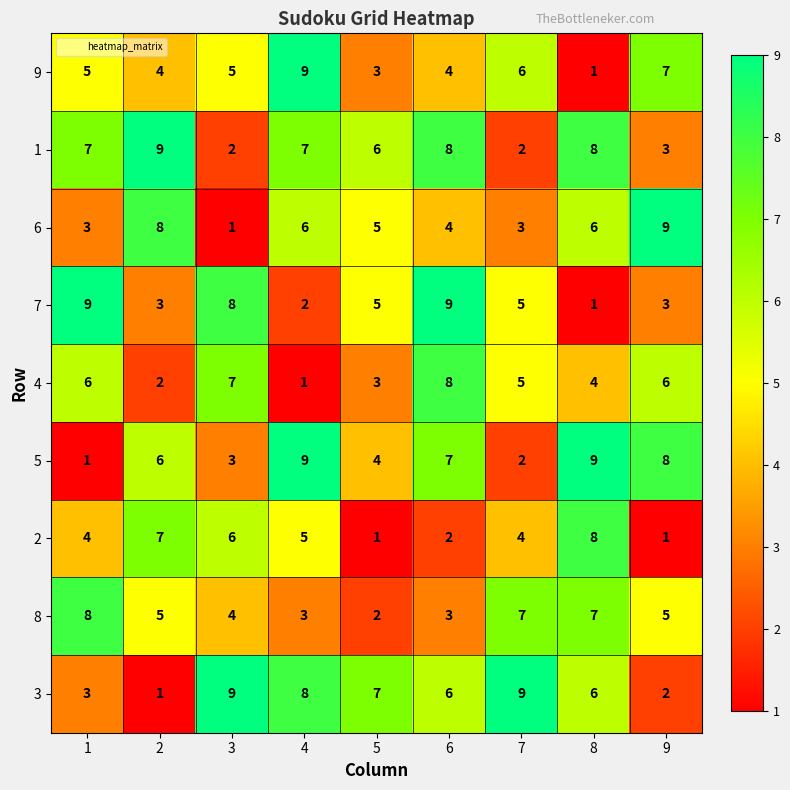

Is it true that 4 equals 8 at 7?

False